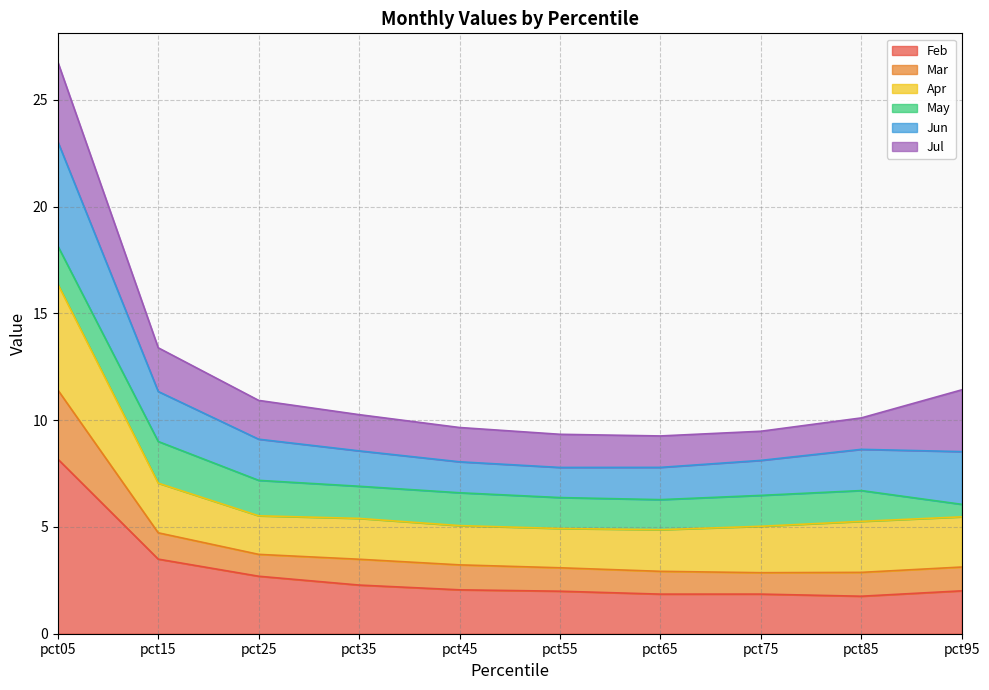

What are all the series names shown in the legend?

Feb, Mar, Apr, May, Jun, Jul